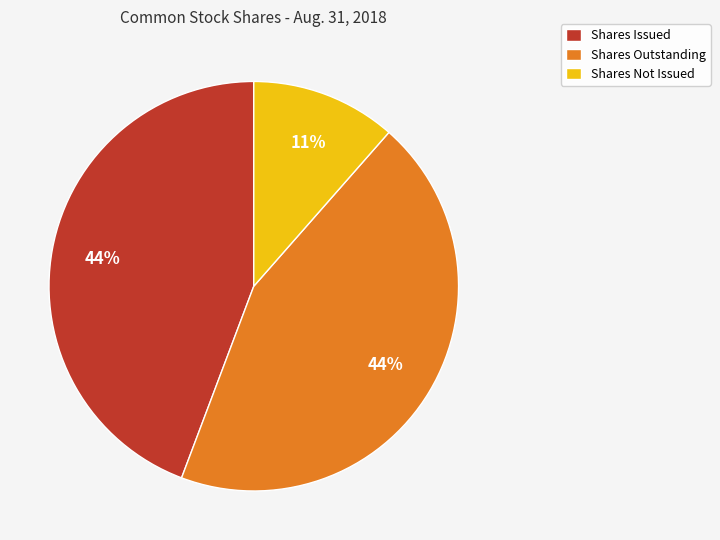

To the nearest percent, what percentage of the pie is Shares Issued?

44%